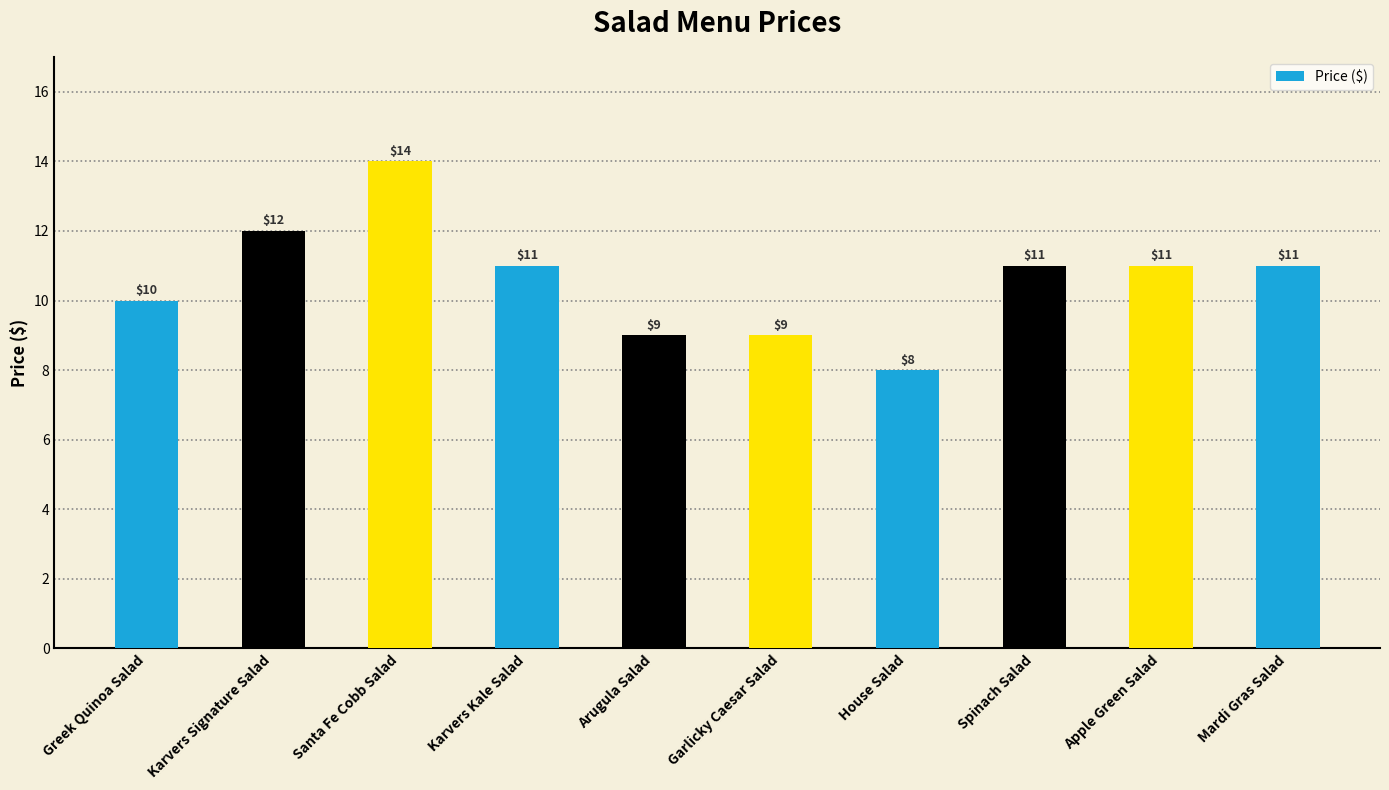

Count the values in the range 9 to 11.

7